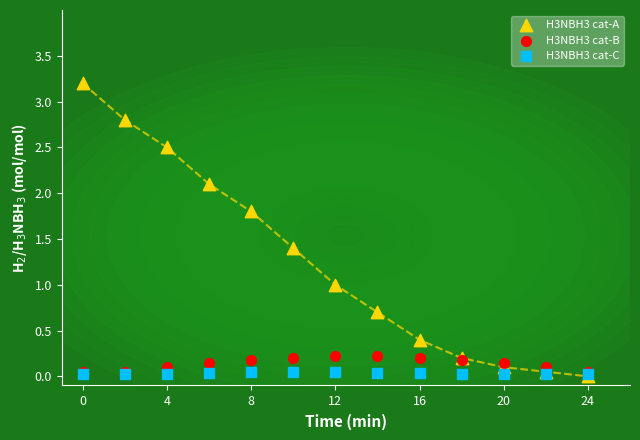

What are all the series names shown in the legend?

H3NBH3 cat-A, H3NBH3 cat-B, H3NBH3 cat-C